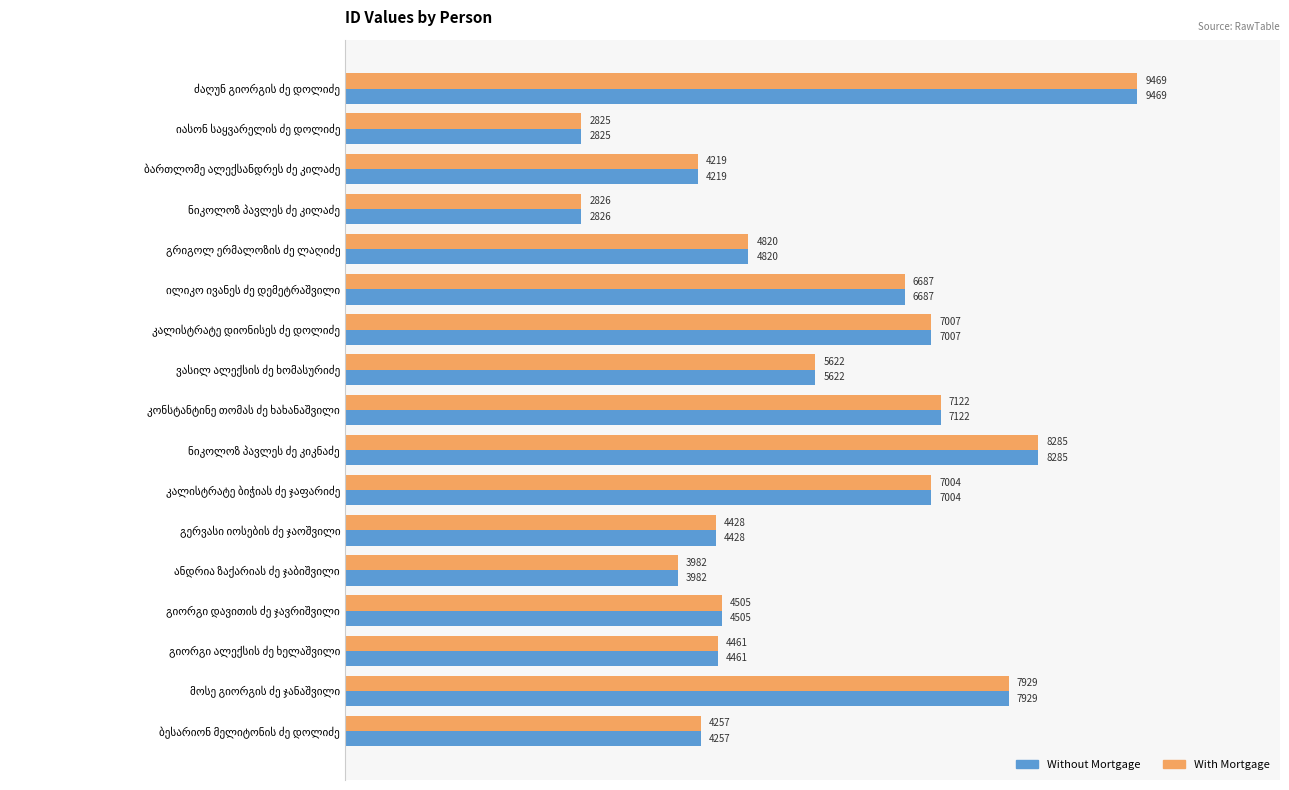

What is the sum of all With Mortgage values?

95448